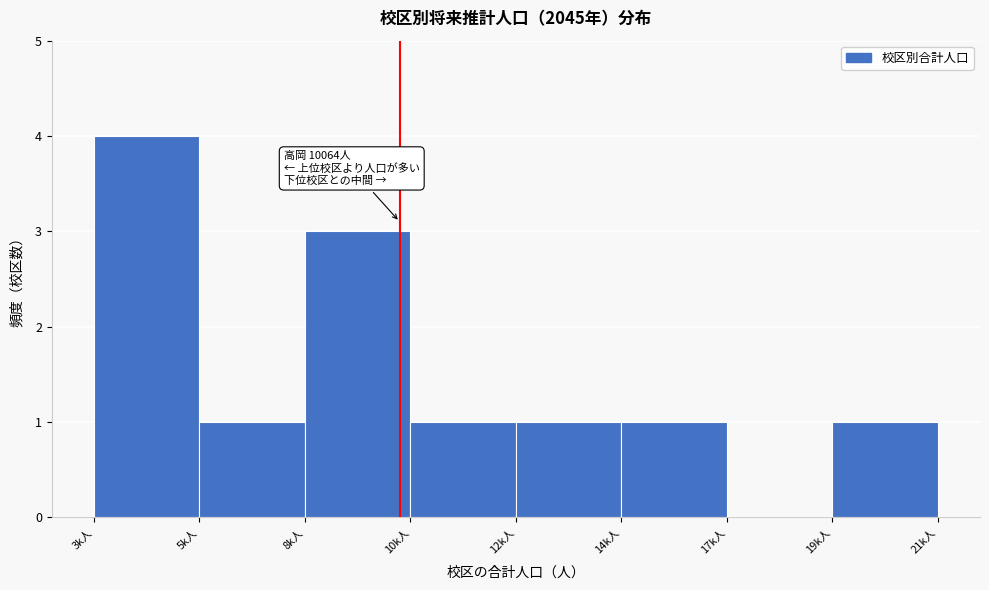

Reading left to right, extract all data points from this chart.

3k人=4	5k人=1	8k人=3	10k人=1	12k人=1	14k人=1	17k人=0	19k人=1